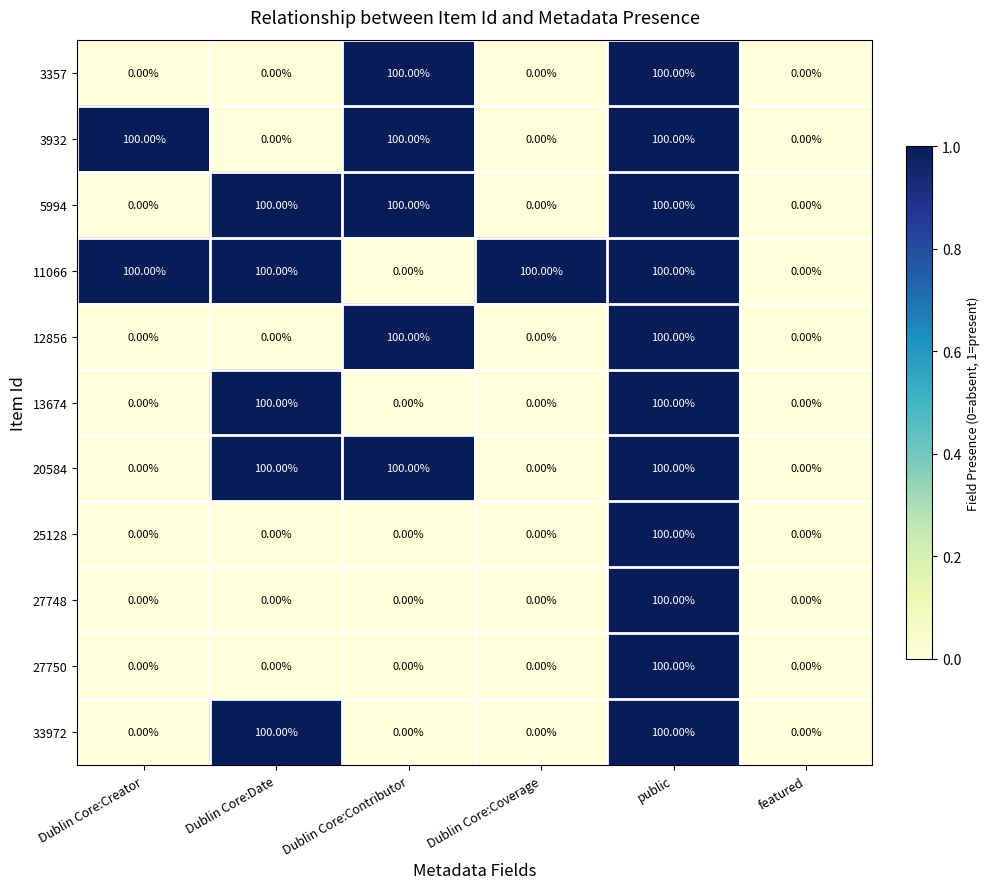

What is the difference between the highest and lowest values at Dublin Core:Creator?

100